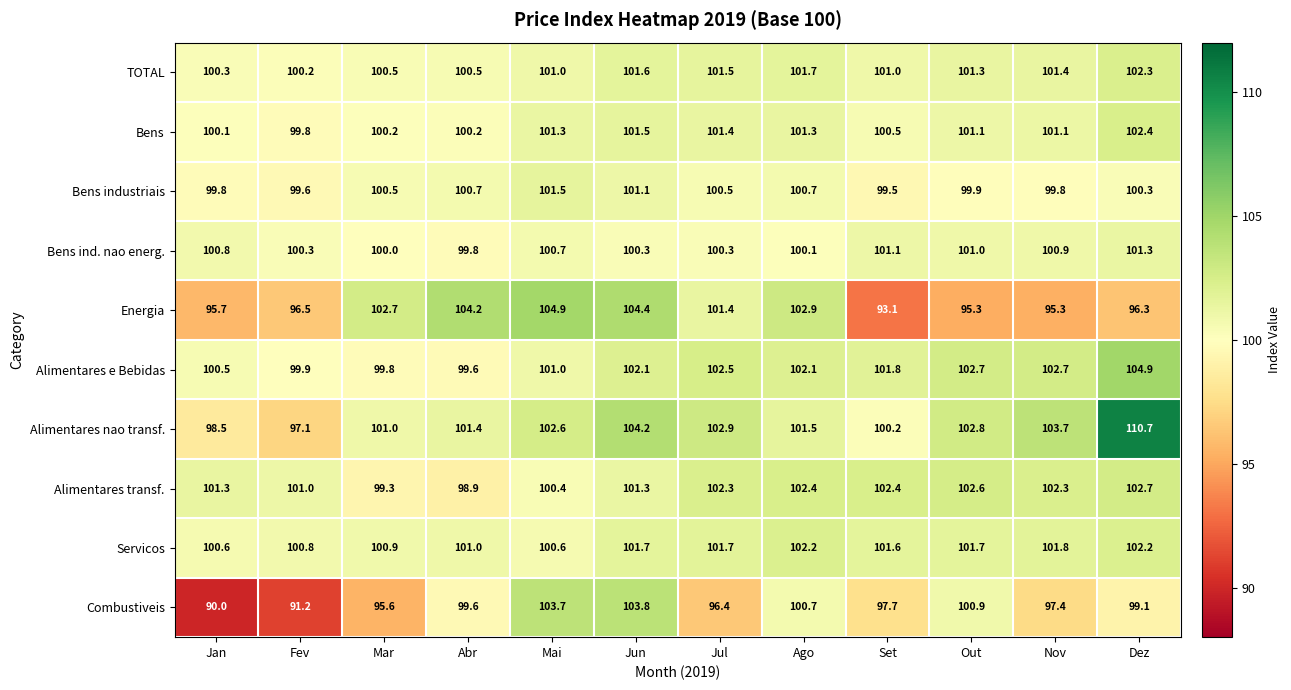

What is the sum of all TOTAL values?

1213.3